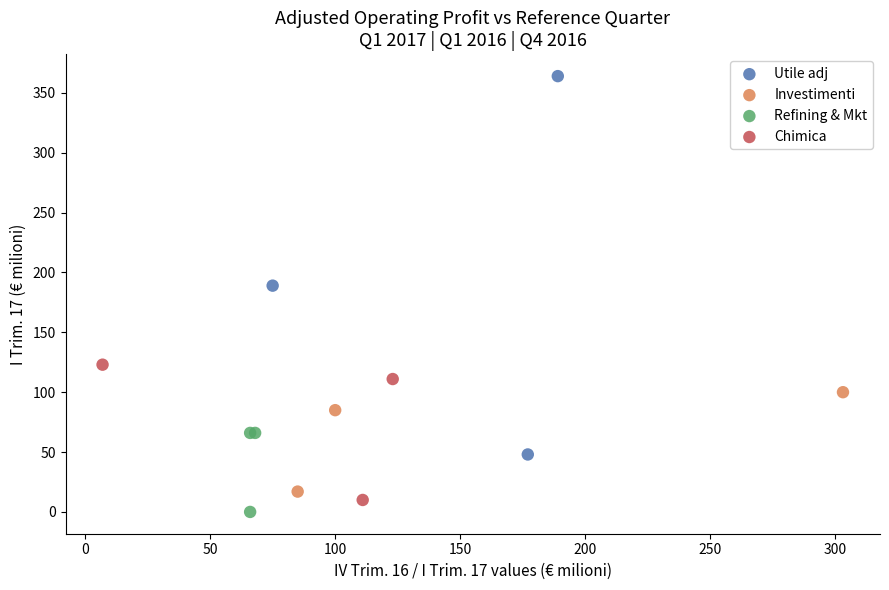

Which series contains the highest Y value?

Utile adj